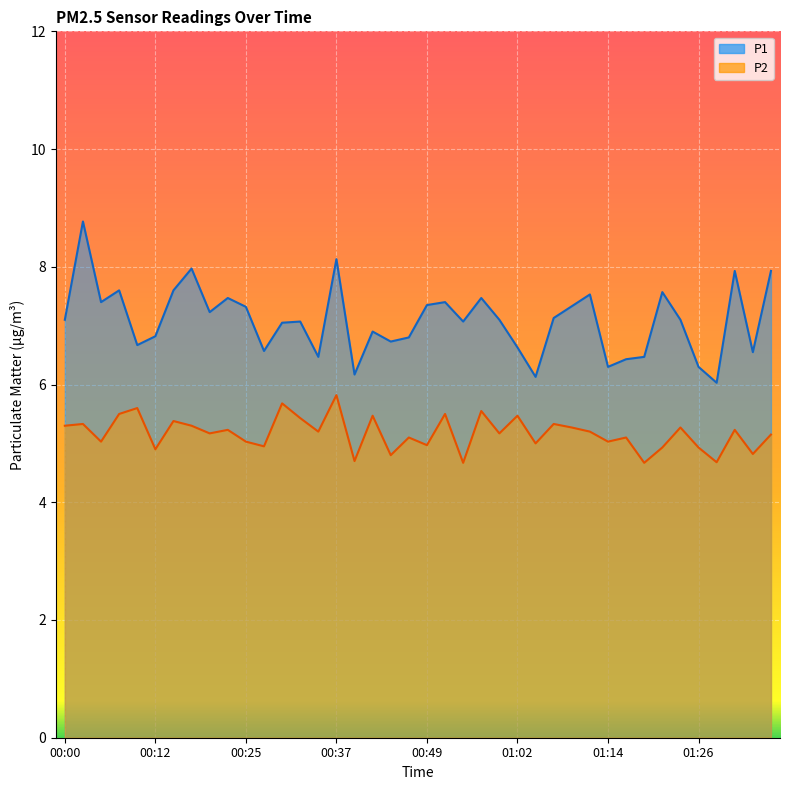

Rank the series at 01:36 from lowest to highest value.

P2, P1